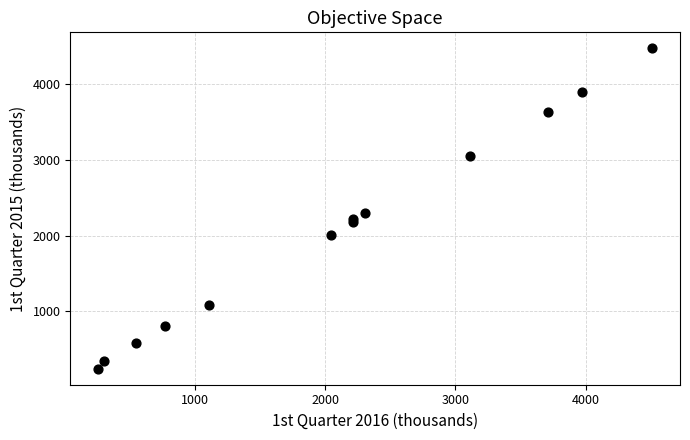

What Y value in the scatter plot is closest to 2359?

2301.1